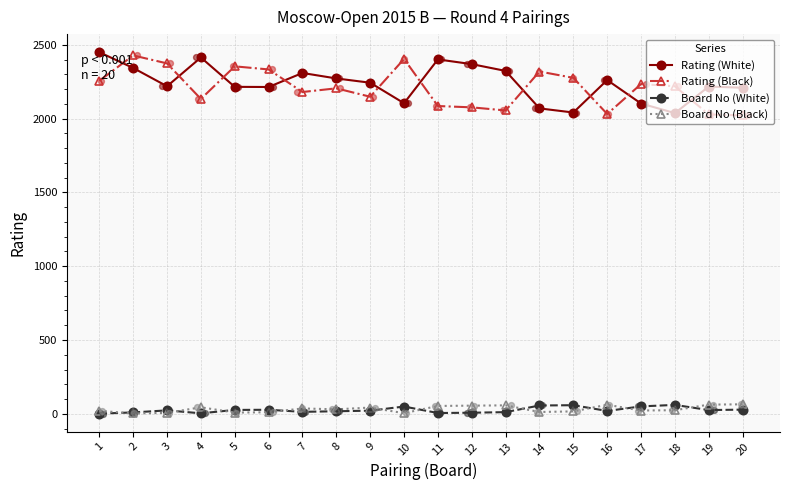

Which series has the largest Y range (max minus min)?

Rating (White)